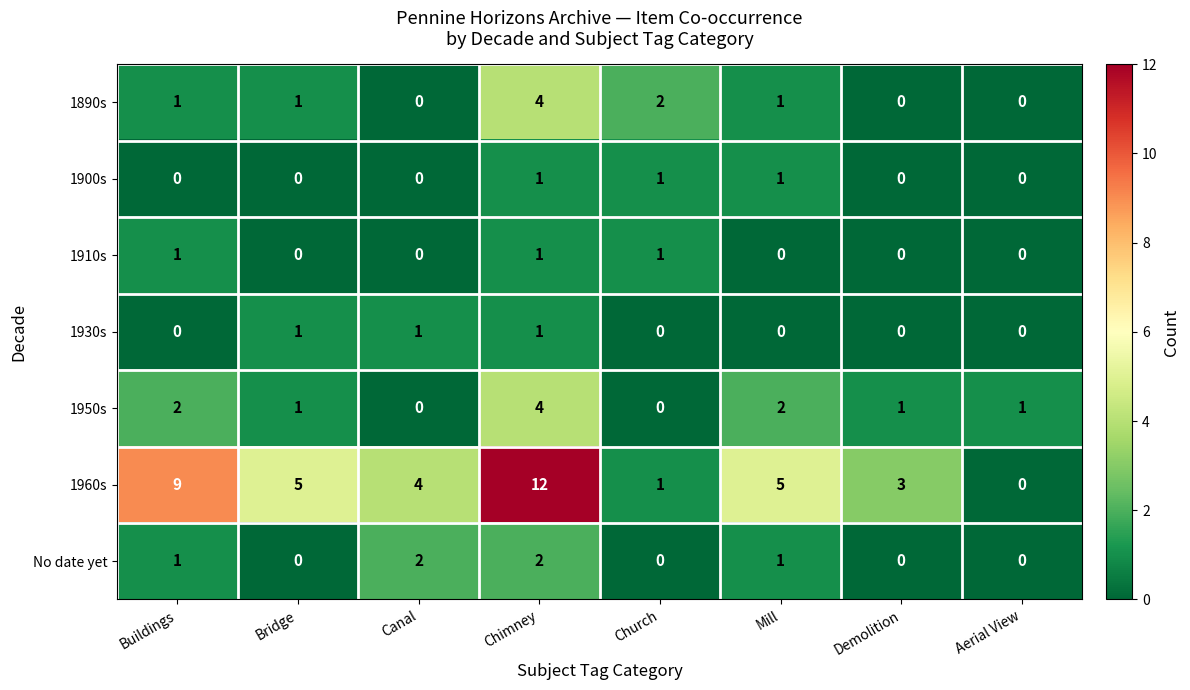

Between Buildings and Bridge, which series saw the biggest shift?

1960s